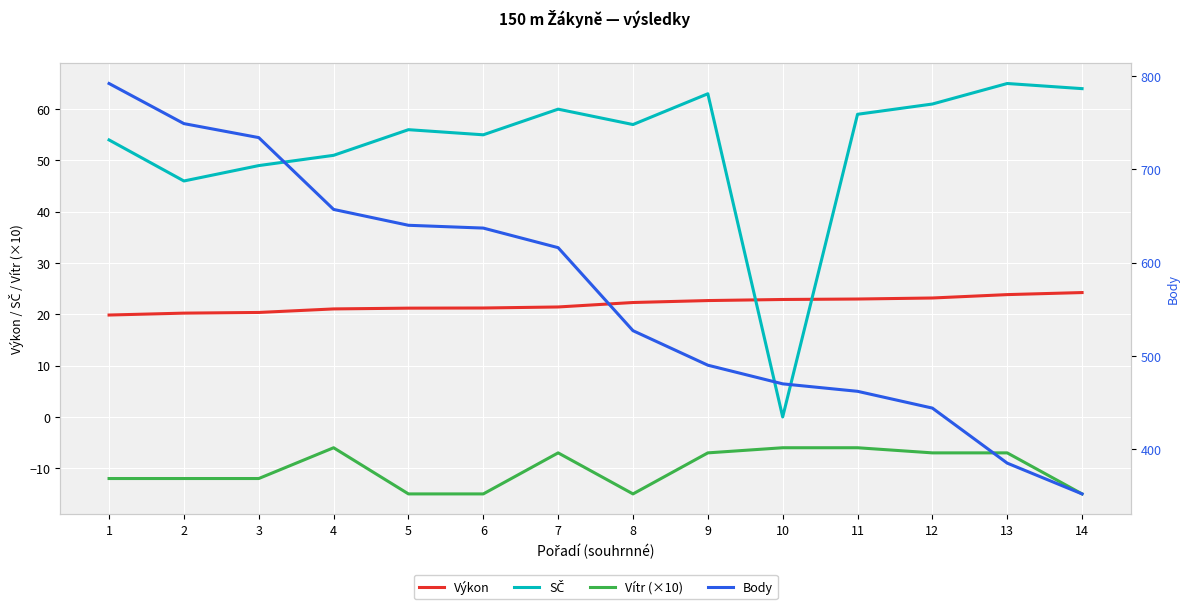

What is the approximate value of Vítr (×10) at 1?

-12.0